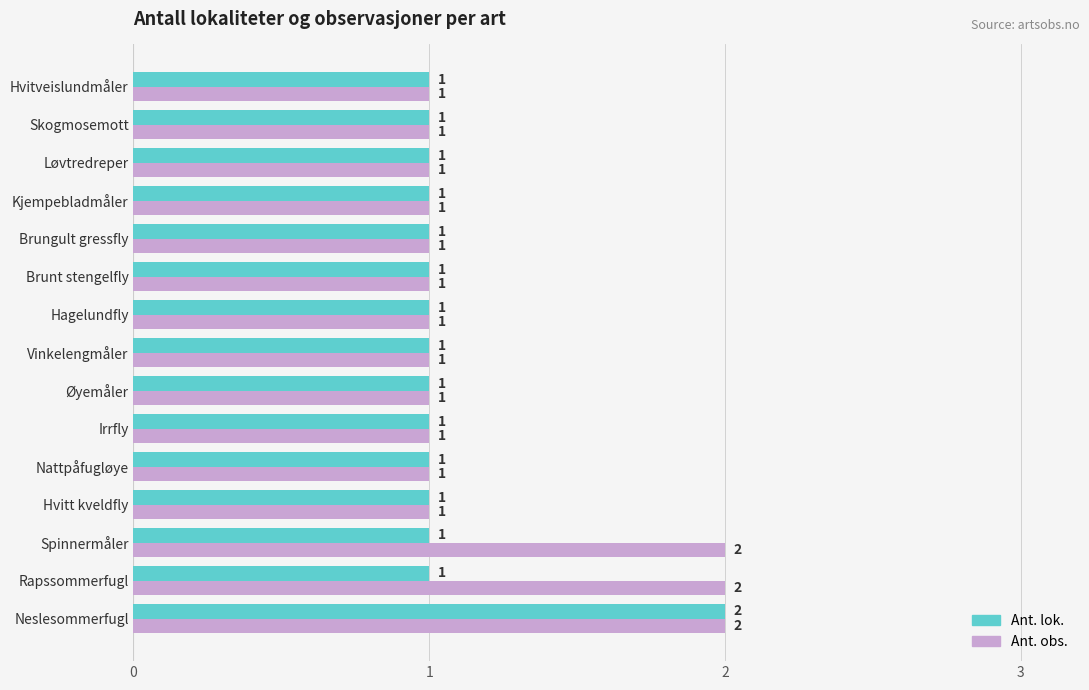

Is it true that Ant. obs. equals 1 at Hvitt kveldfly?

True